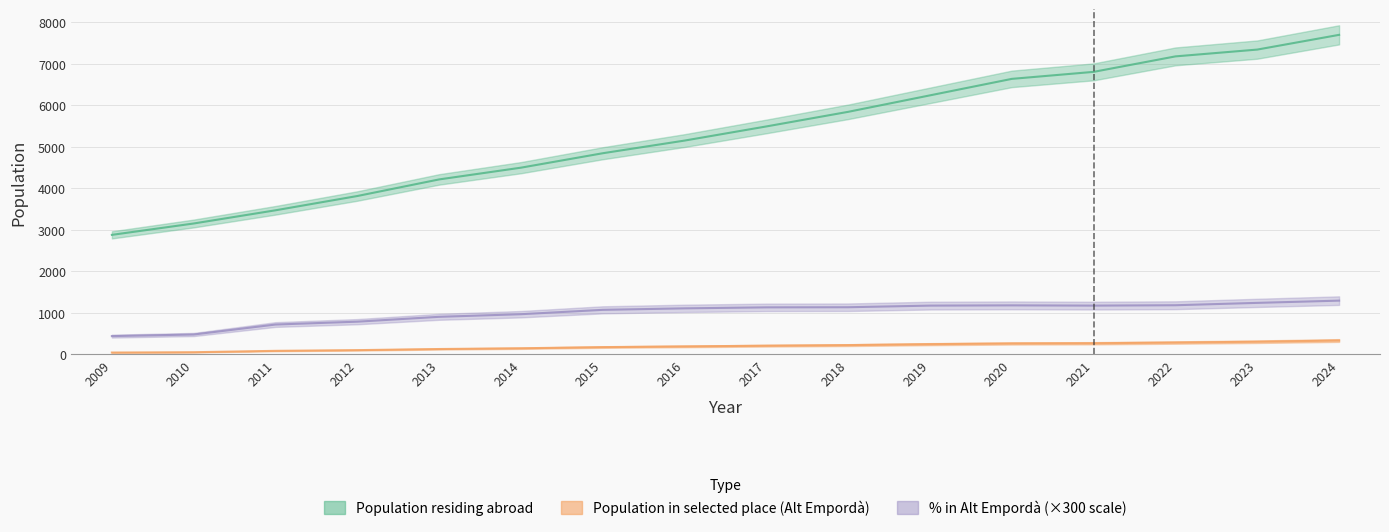

Reading left to right, what are all the values shown in this chart?

Population residing abroad: 2878.0	3152.0	3470.0	3814.0	4214.0	4497.0	4845.0	5150.0	5491.0	5843.0	6240.0	6637.0	6806.0	7179.0	7343.0	7698.0
Population in selected place: 42.0	50.0	83.0	100.0	127.0	145.0	173.0	190.0	207.0	221.0	244.0	261.0	266.0	283.0	303.0	332.0
Pct selected place: 438.0	477.0	717.0	786.0	903.0	966.0	1071.0	1107.0	1131.0	1134.0	1173.0	1179.0	1173.0	1182.0	1239.0	1293.0